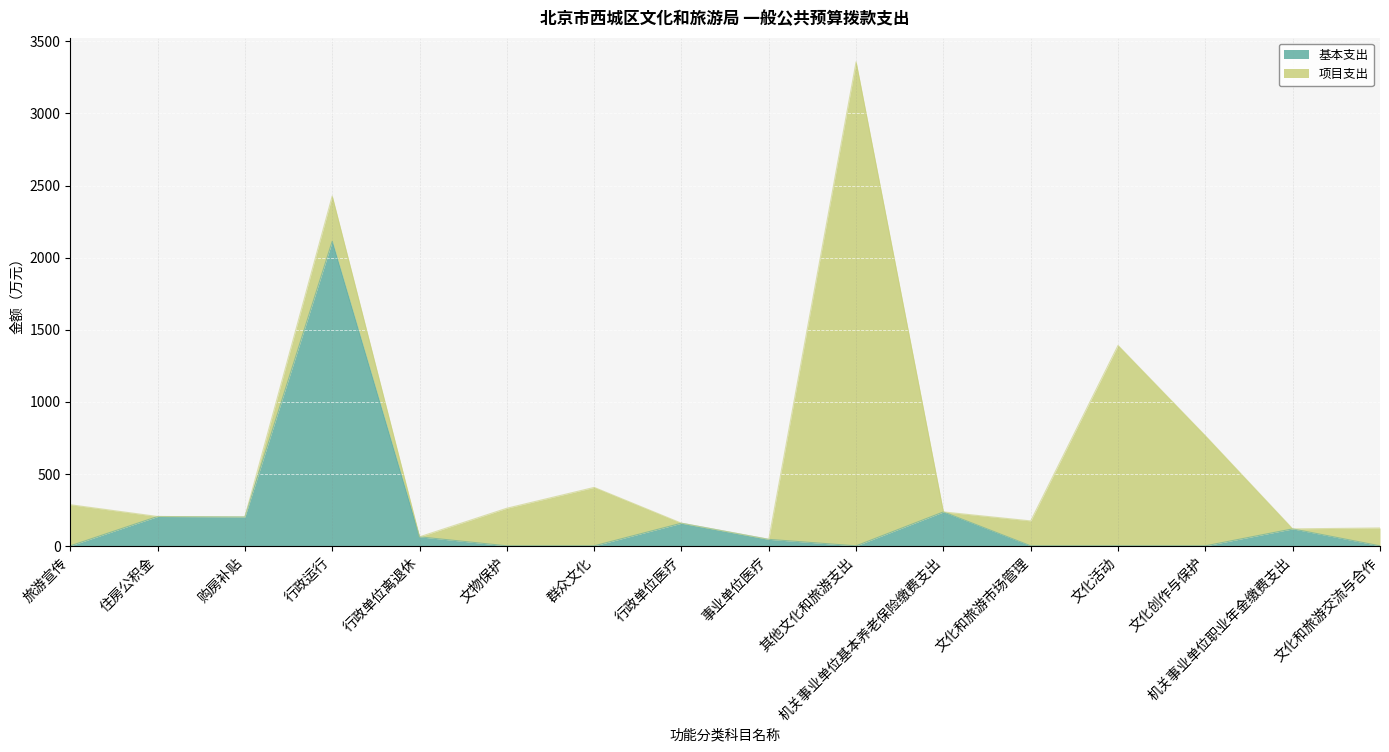

Is it true that the value at 机关事业单位职业年金缴费支出 is 162.5?

False